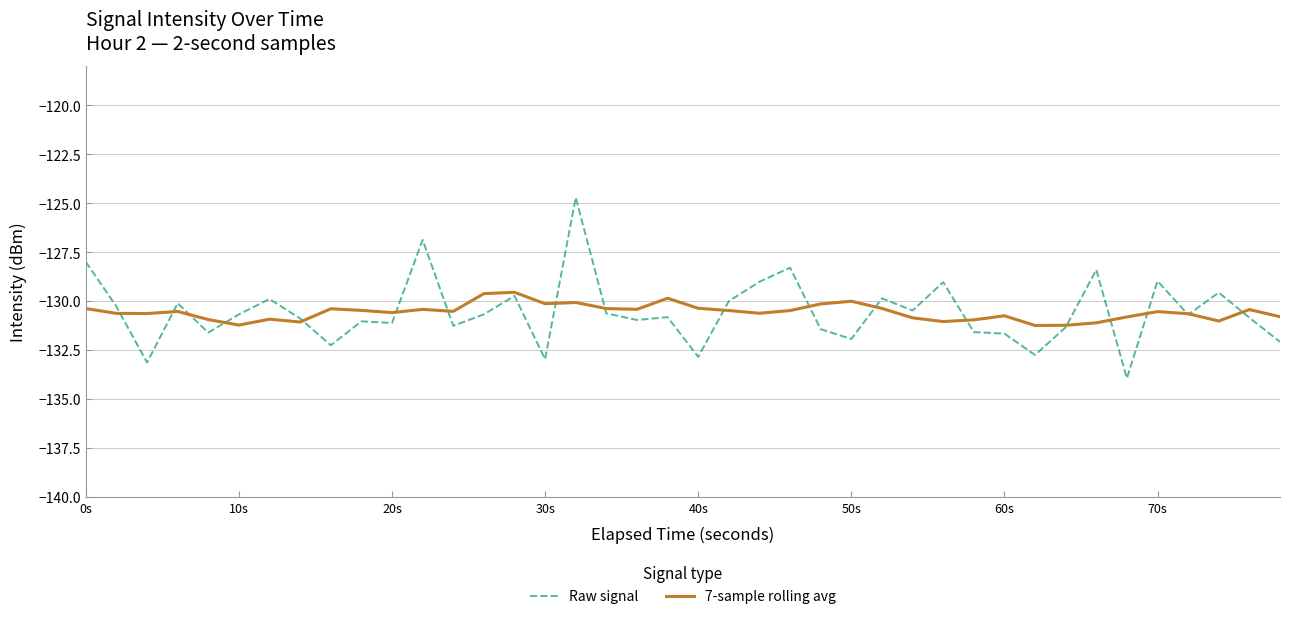

Which series has the widest spread of values?

Raw signal